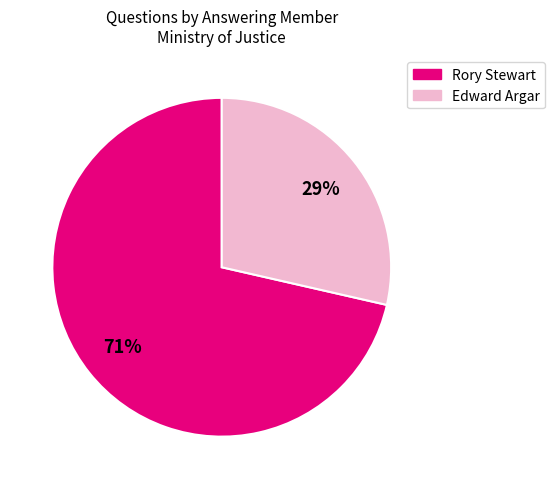

Rank the categories by value from lowest to highest.

Edward Argar, Rory Stewart